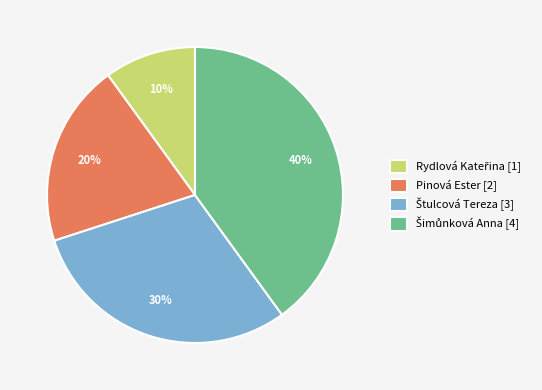

Count the number of slices in the pie.

4